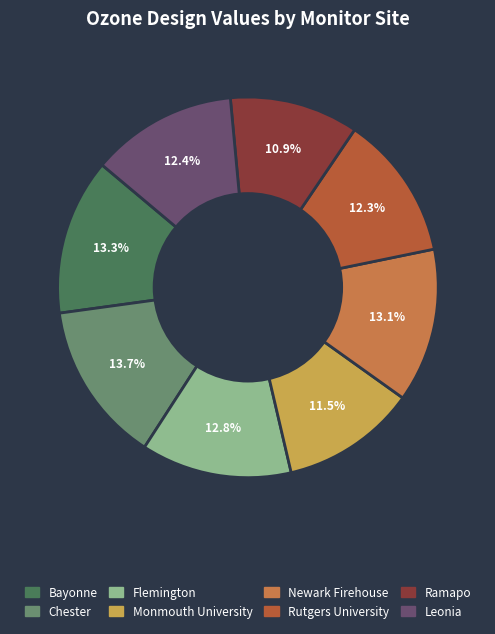

How many slices are in this pie chart?

8